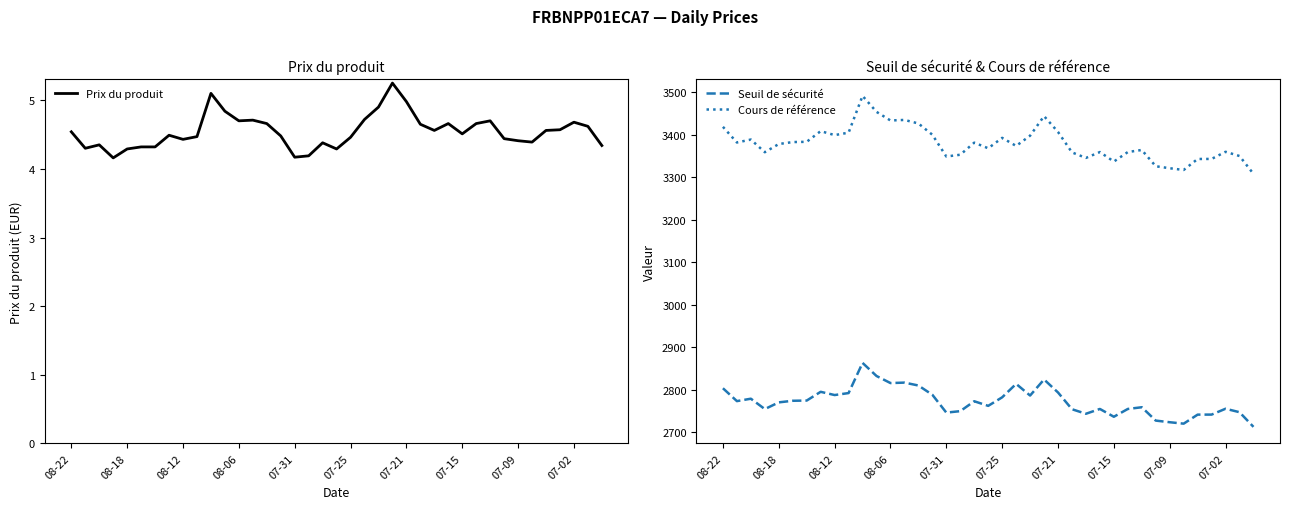

The value of Cours de référence at 07-15 is 1766.5. True or false?

False